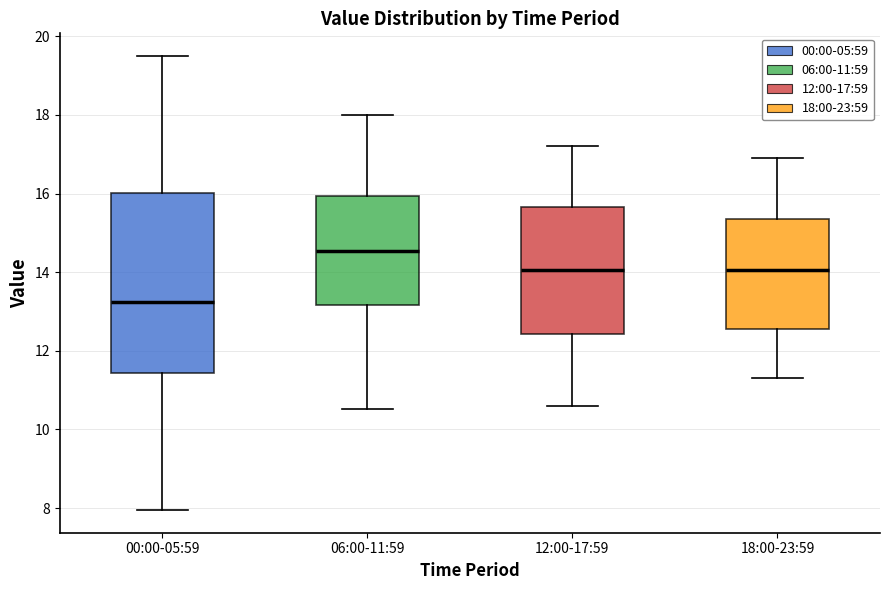

Which box's median line is the highest?

06:00-11:59